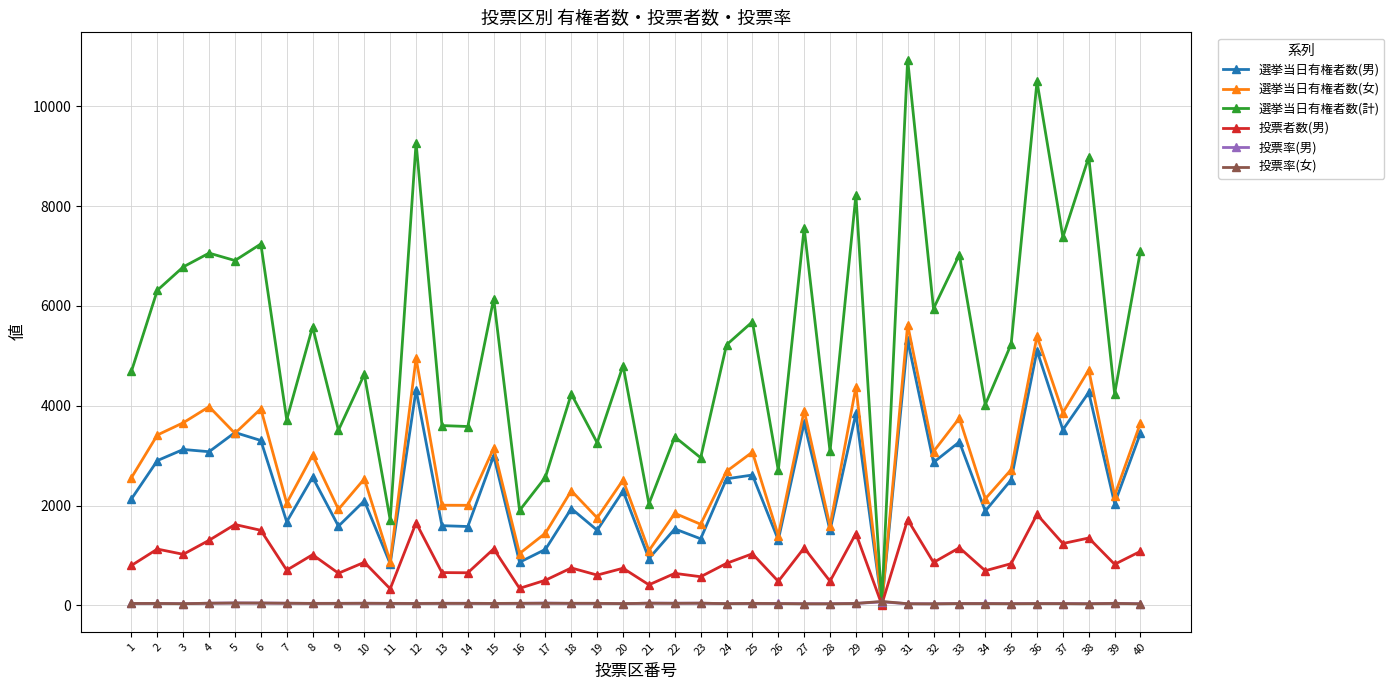

What is the difference between the maximum and minimum values in the 投票率(女) series?

48.1